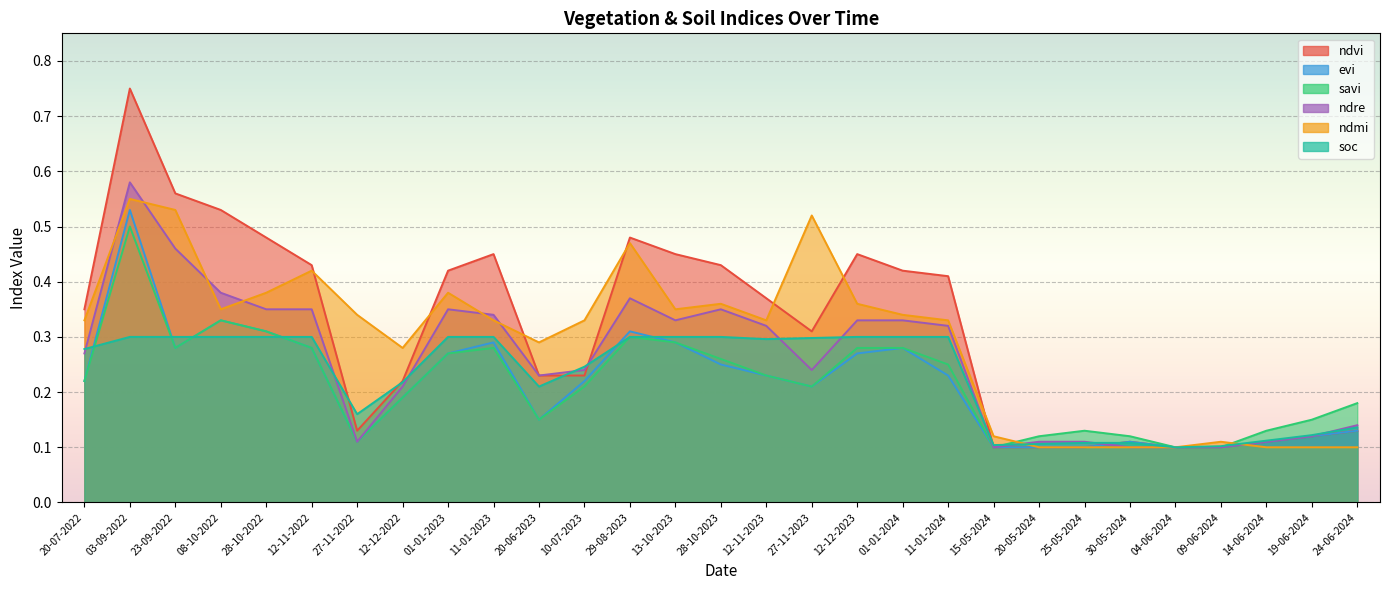

The ndvi series shows 0.1 at 27-11-2023. True or false?

False